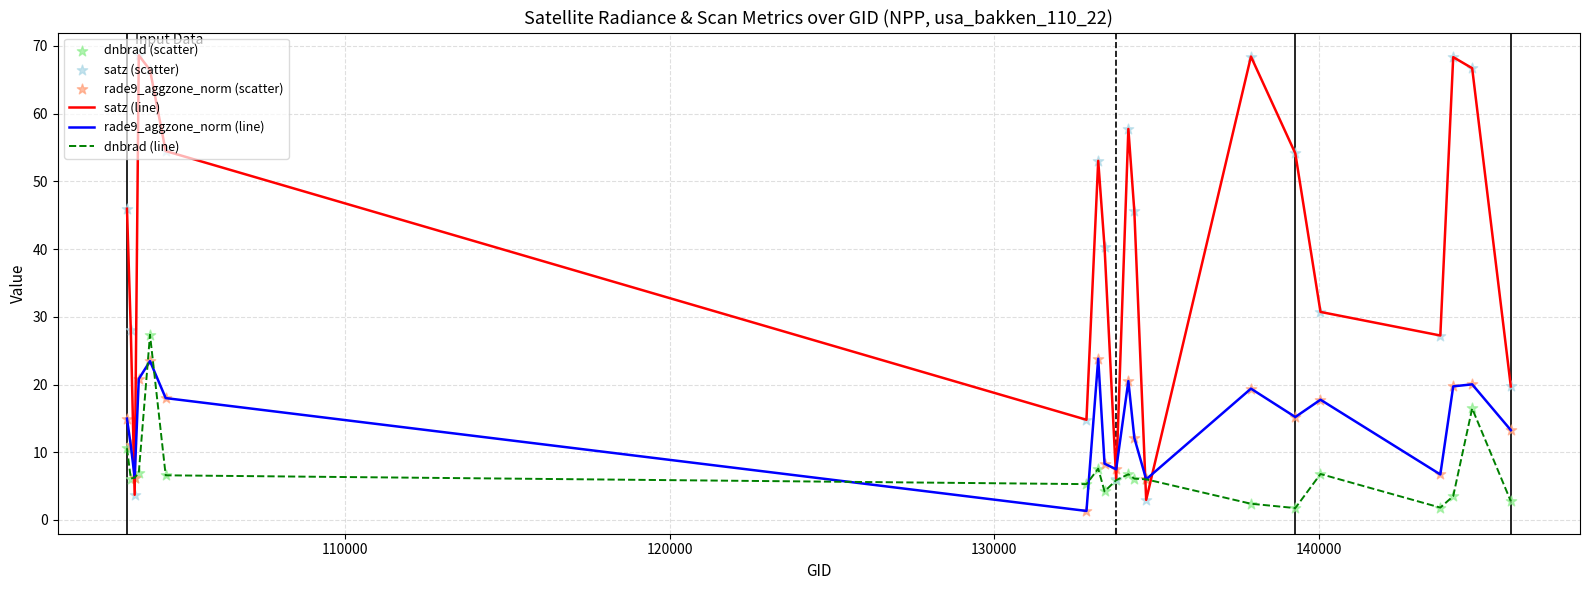

Which series has the largest total across all categories?

satz (line)